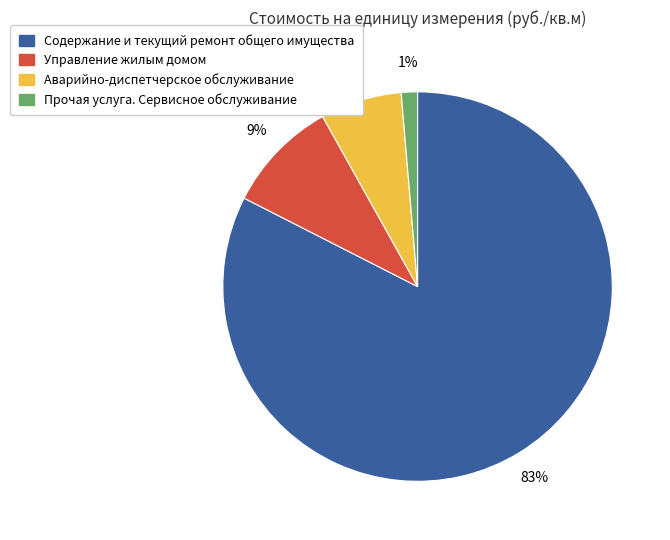

Count the number of slices in the pie.

4